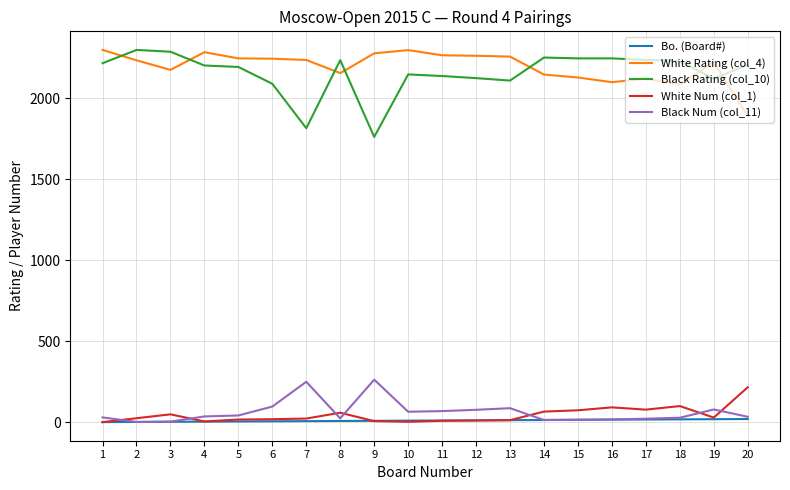

True or false: Black Rating (col_10) and Bo. (Board#) cross at least once.

False